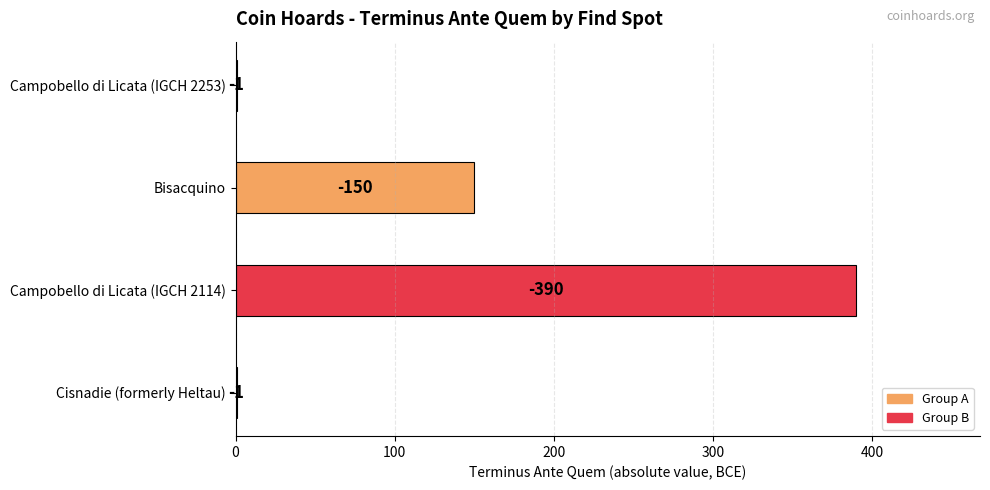

Are the bars horizontal?

Yes